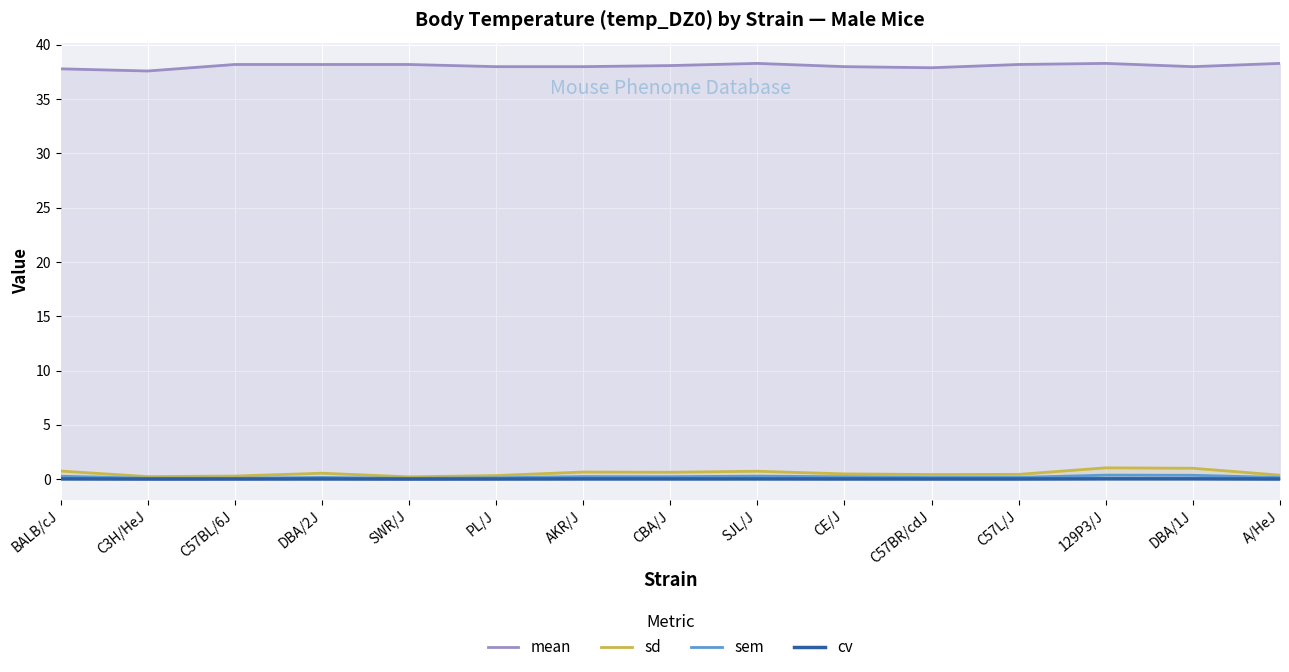

At which label does cv reach its peak?

129P3/J